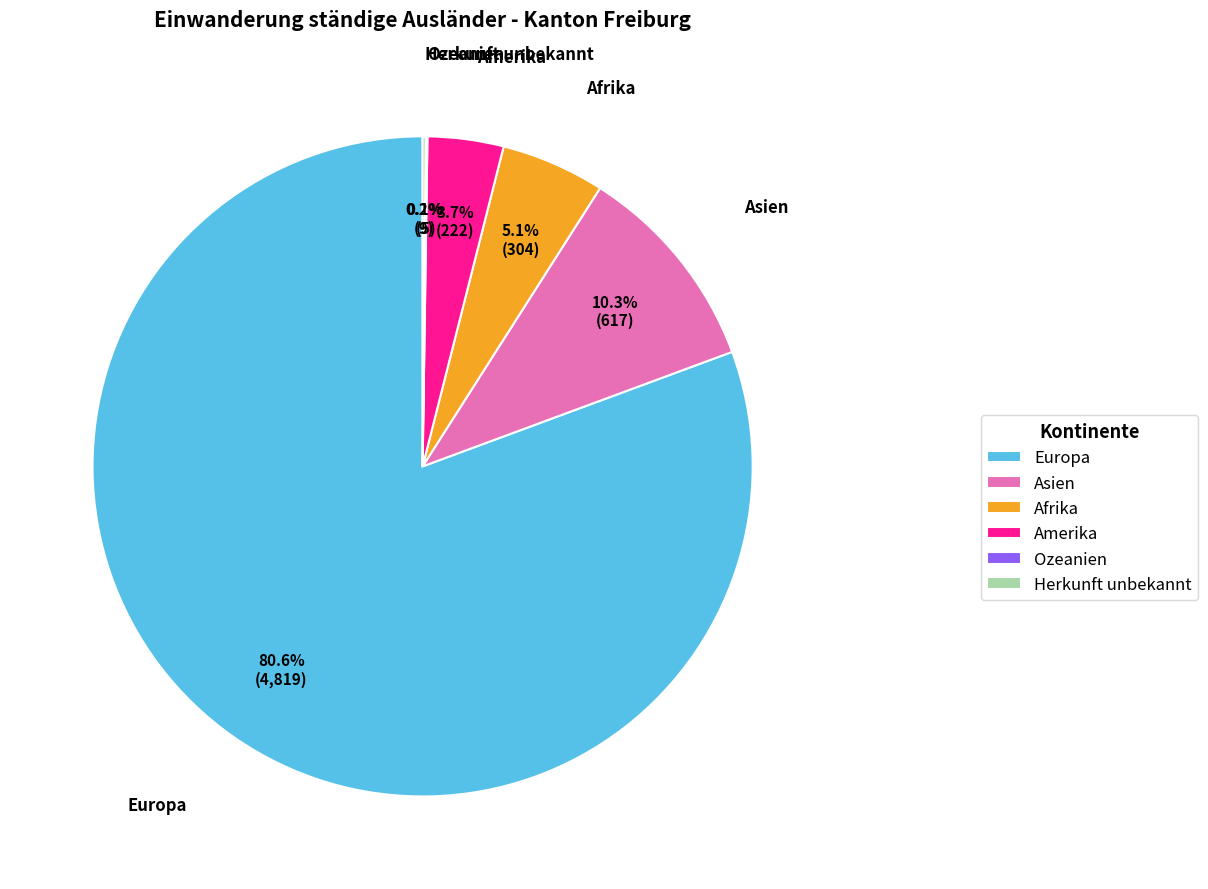

What percentage do Amerika and Afrika together represent?

8.8%